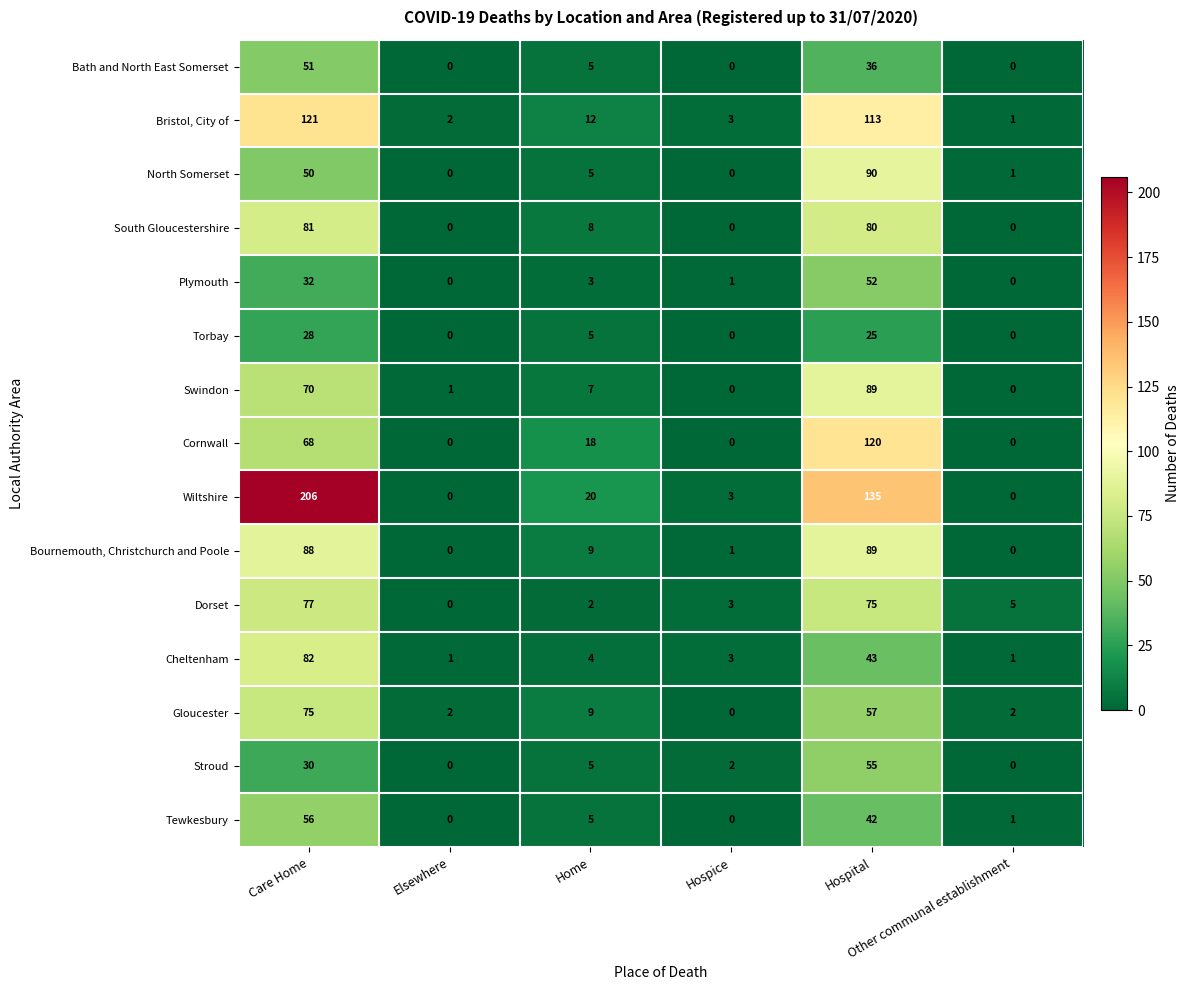

Which series has the largest total across all categories?

Wiltshire